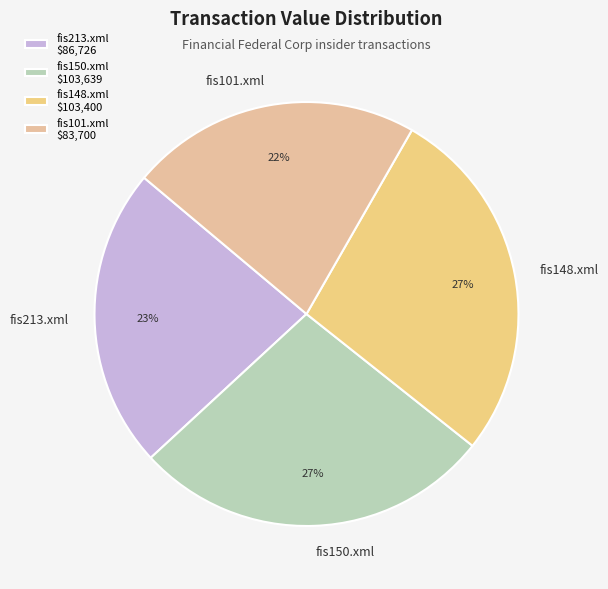

How many slices are in this pie chart?

4